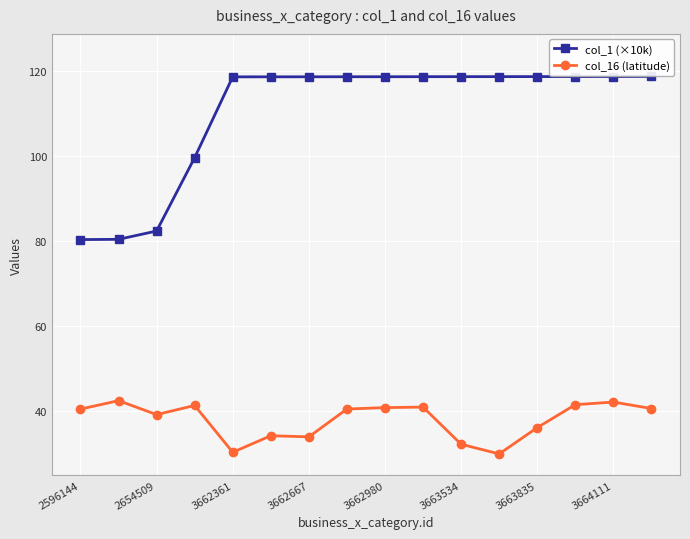

What is the maximum value shown in the chart?

118.6